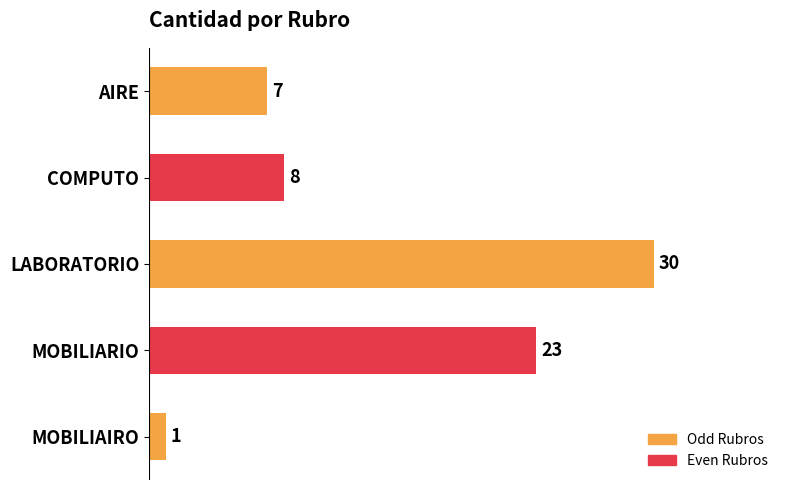

How many bars are there in total?

5